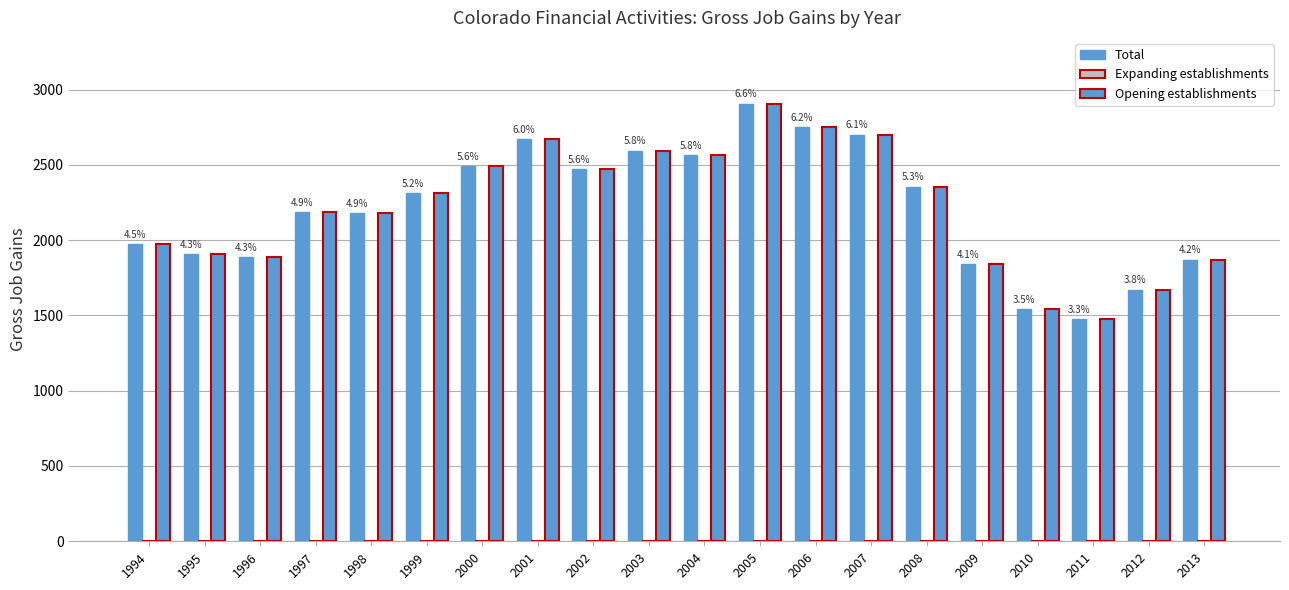

Where does the Total series first go above 2312?

2000